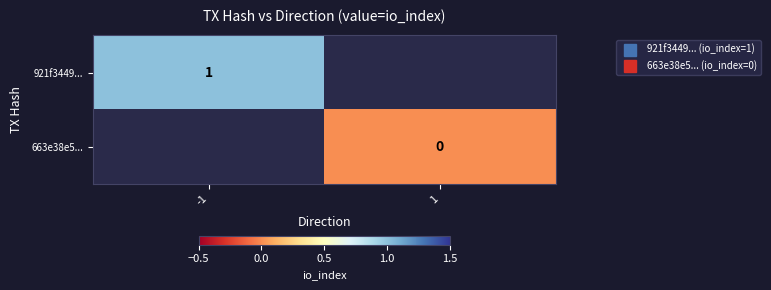

At which label is 921f3449... closest to 1?

-1